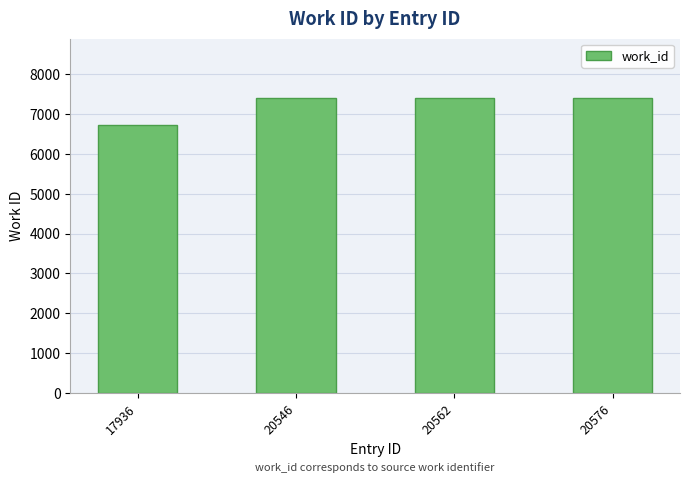

What is the ratio of the value at 20576 to the value at 20546?

1.0